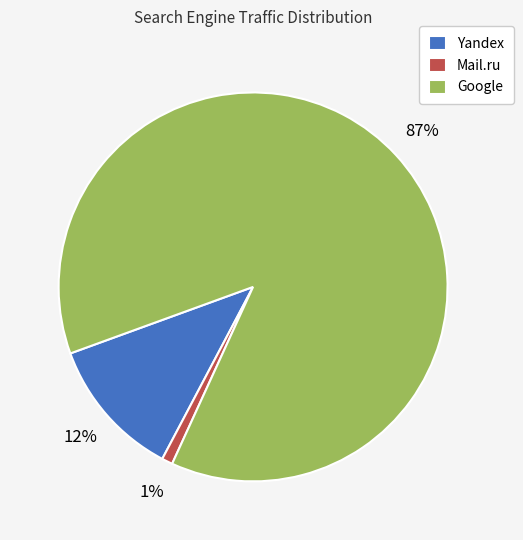

The Mail.ru slice represents 1% of the pie. True or false?

True